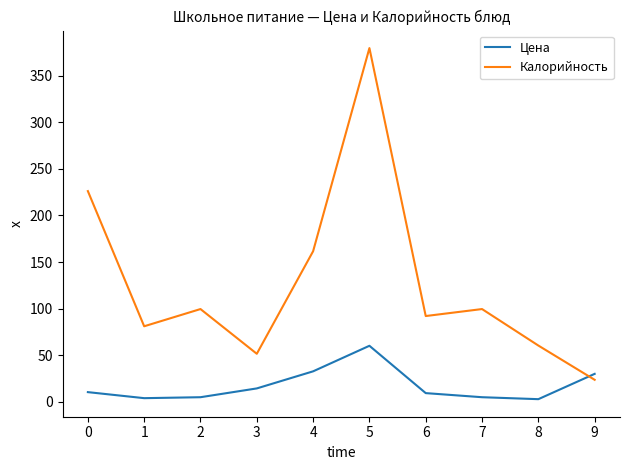

Where do Калорийность and Цена first cross each other?

8 and 9